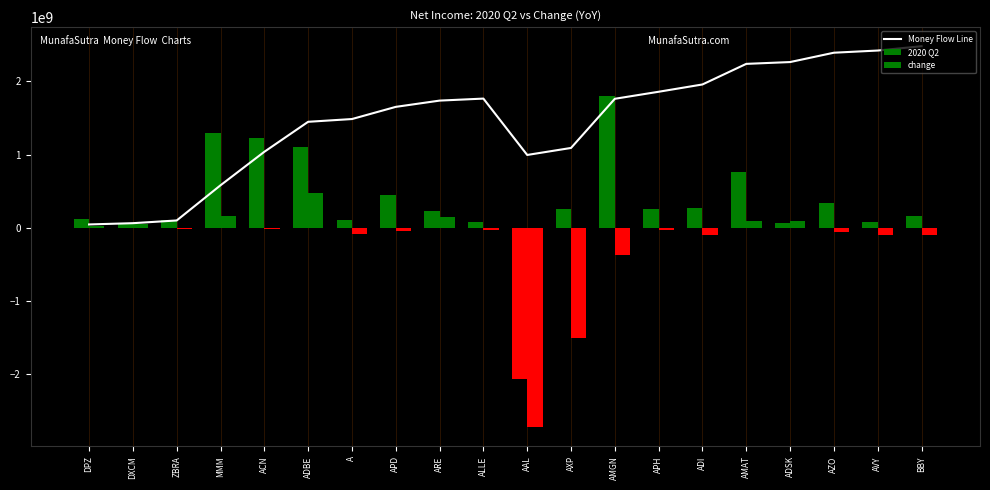

The 2020 Q2 series shows 110227733.7 at AVY. True or false?

False